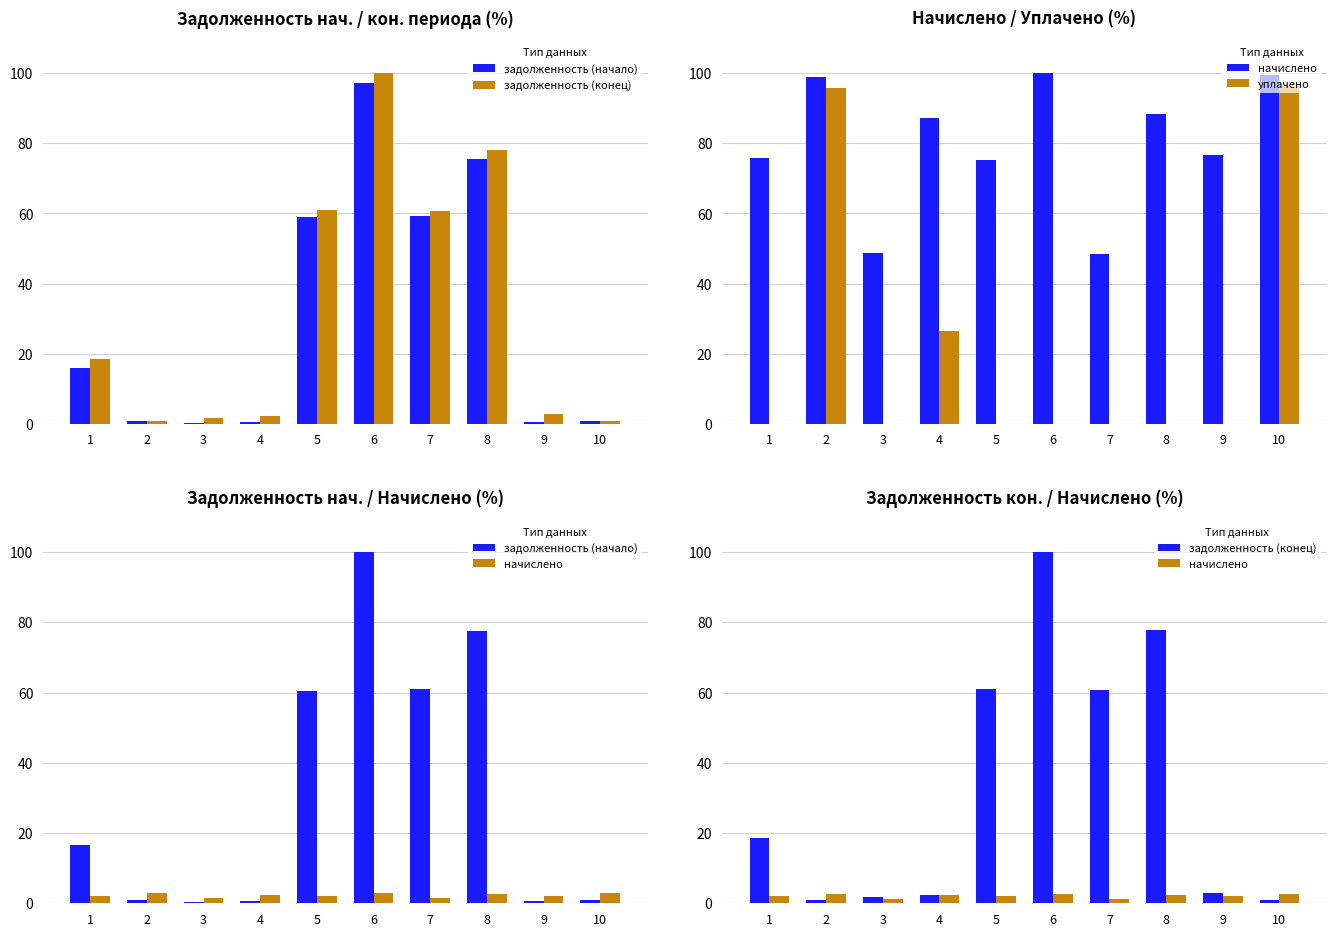

Reading left to right, transcribe all the data shown in this chart.

задолженность (начало): 1=16.6	2=0.9	3=0.4	4=0.8	5=60.6	6=100.0	7=61.1	8=77.6	9=0.7	10=0.9
задолженность (конец): 1=18.6	2=0.9	3=1.8	4=2.4	5=61.0	6=100.0	7=60.7	8=77.9	9=2.8	10=0.9
начислено: 1=2.1	2=2.7	3=1.4	4=2.4	5=2.1	6=2.8	7=1.3	8=2.5	9=2.1	10=2.8
уплачено: 1=0.0	2=95.7	3=0.0	4=26.4	5=0.0	6=0.0	7=0.0	8=0.0	9=0.0	10=96.3